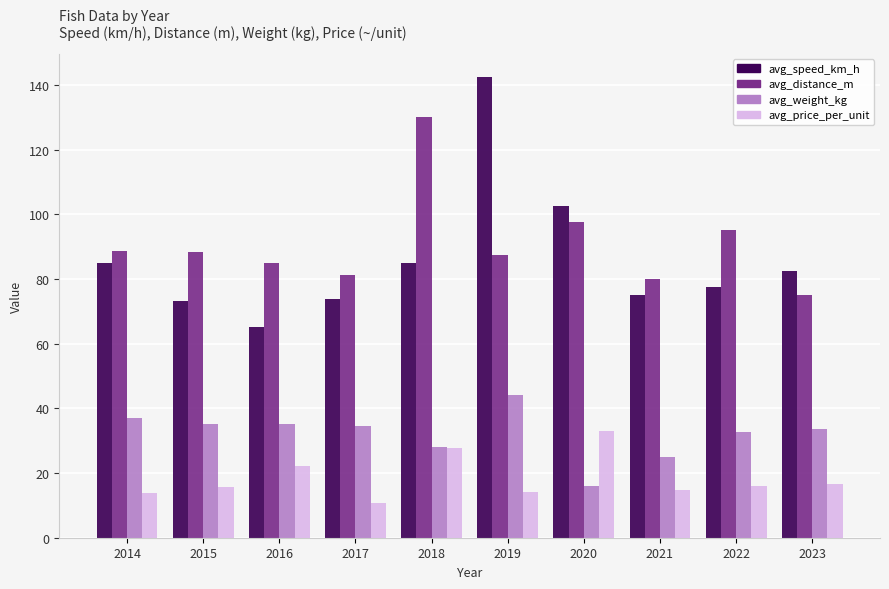

Rank the series at 2017 from lowest to highest value.

avg_price_per_unit, avg_weight_kg, avg_speed_km_h, avg_distance_m